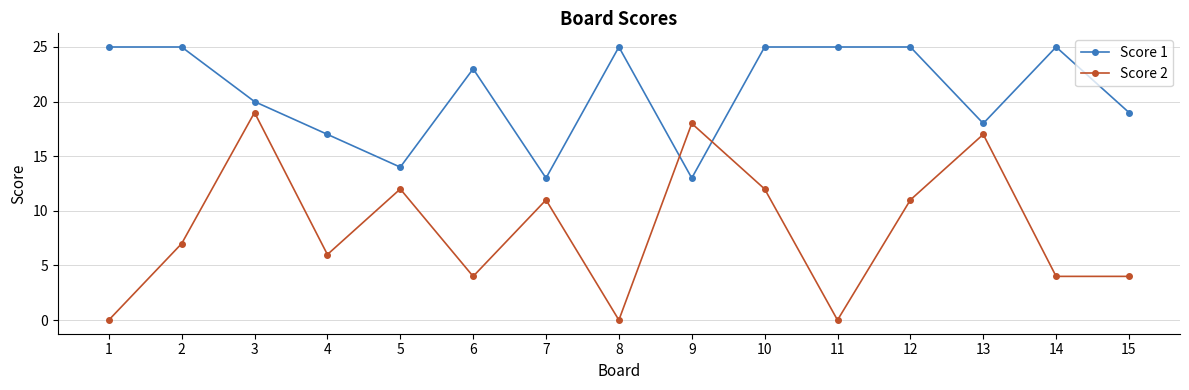

True or false: Score 2 has more than 1 points higher than both neighbors.

True